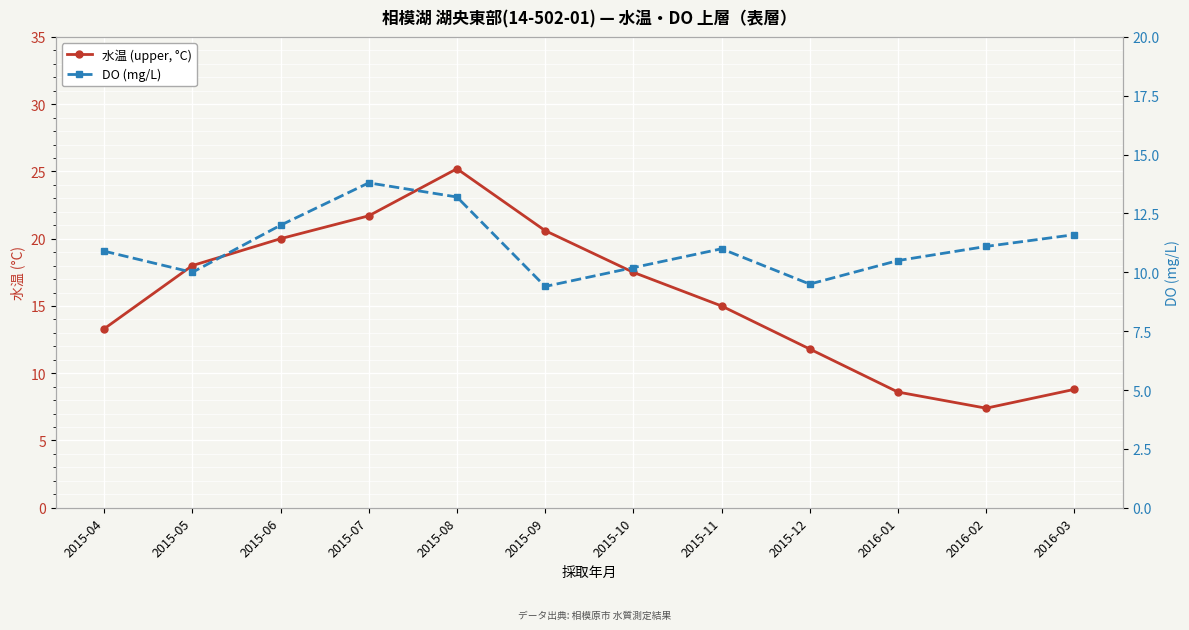

In 水温 (upper, °C), how many points are lower than both neighbors (excluding endpoints)?

1